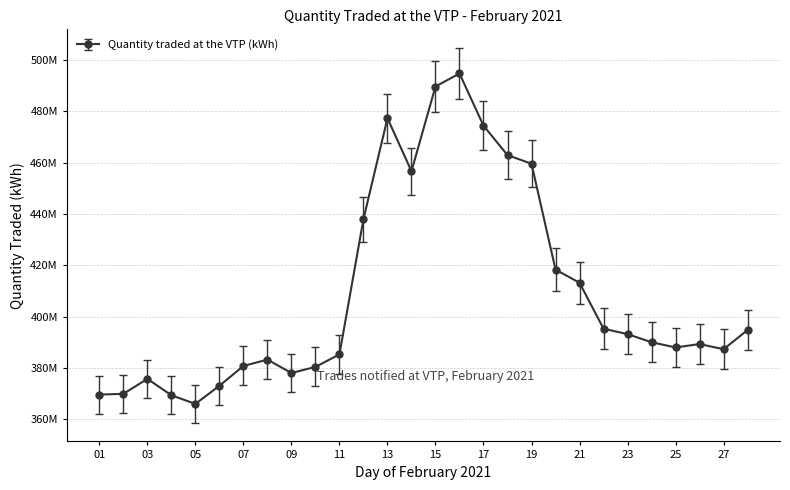

Does the chart display data point markers on the line(s)?

Yes